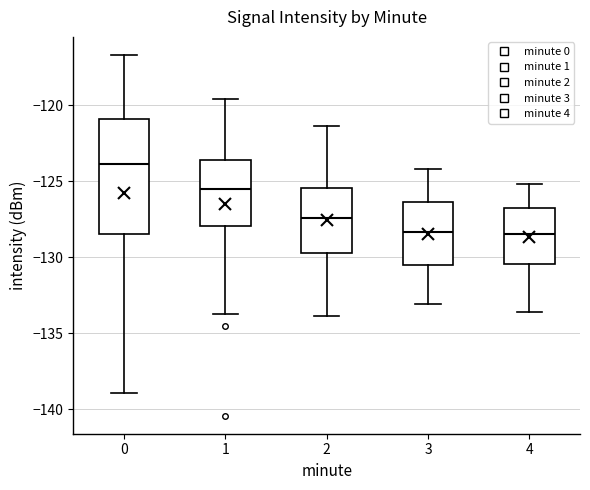

Which box is the tallest, from its lower edge to its upper edge?

0